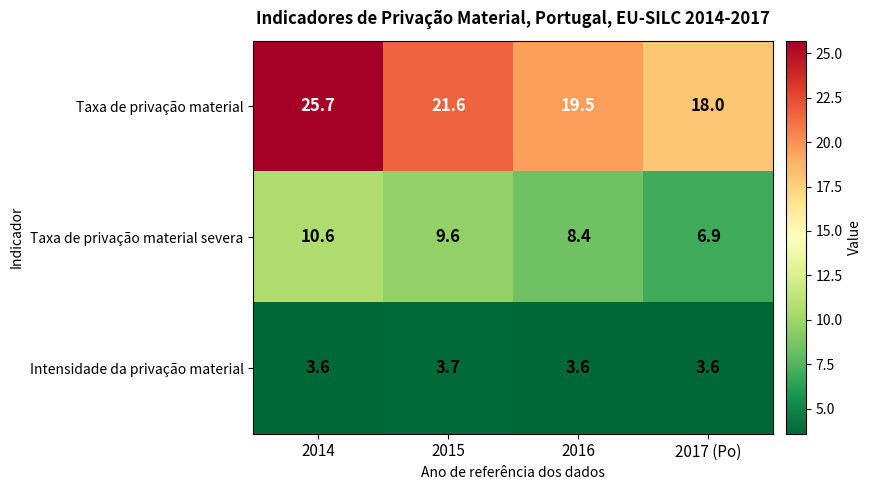

What is the sum of the Intensidade da privação material values at 2016 and 2017 (Po)?

7.2